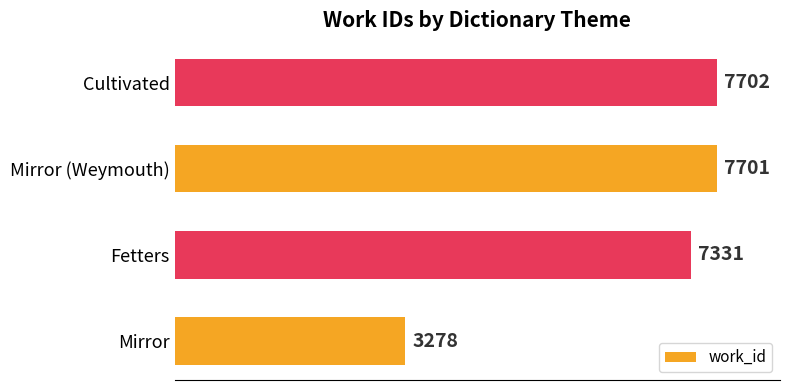

How many series are shown in this chart?

1